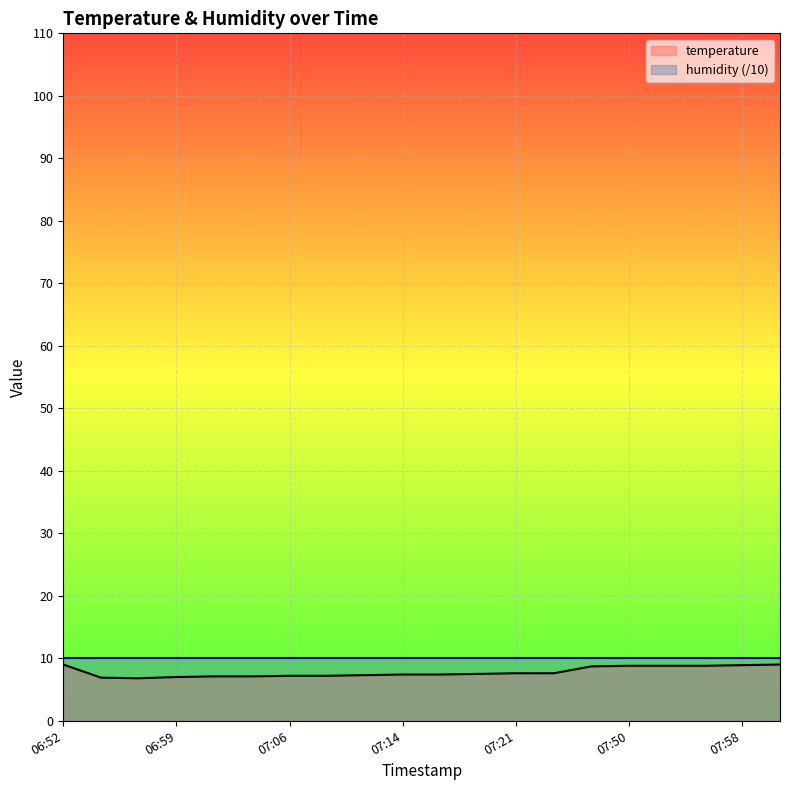

How many data points are less than 7?

2